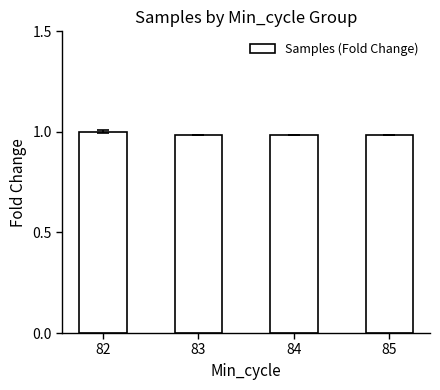

Is it true that the value at 85 is 0.2?

False